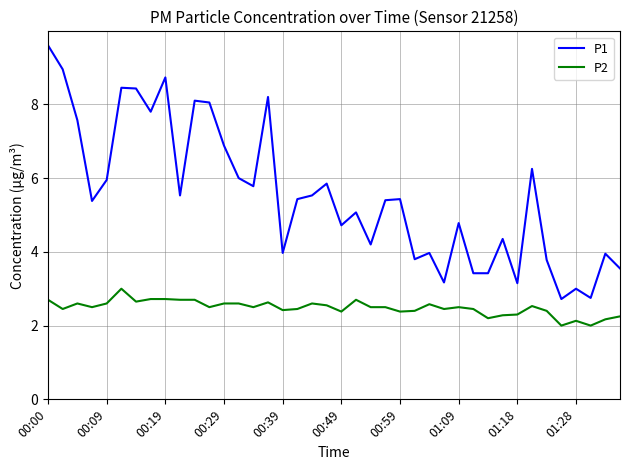

Which series has the largest total across all categories?

P1